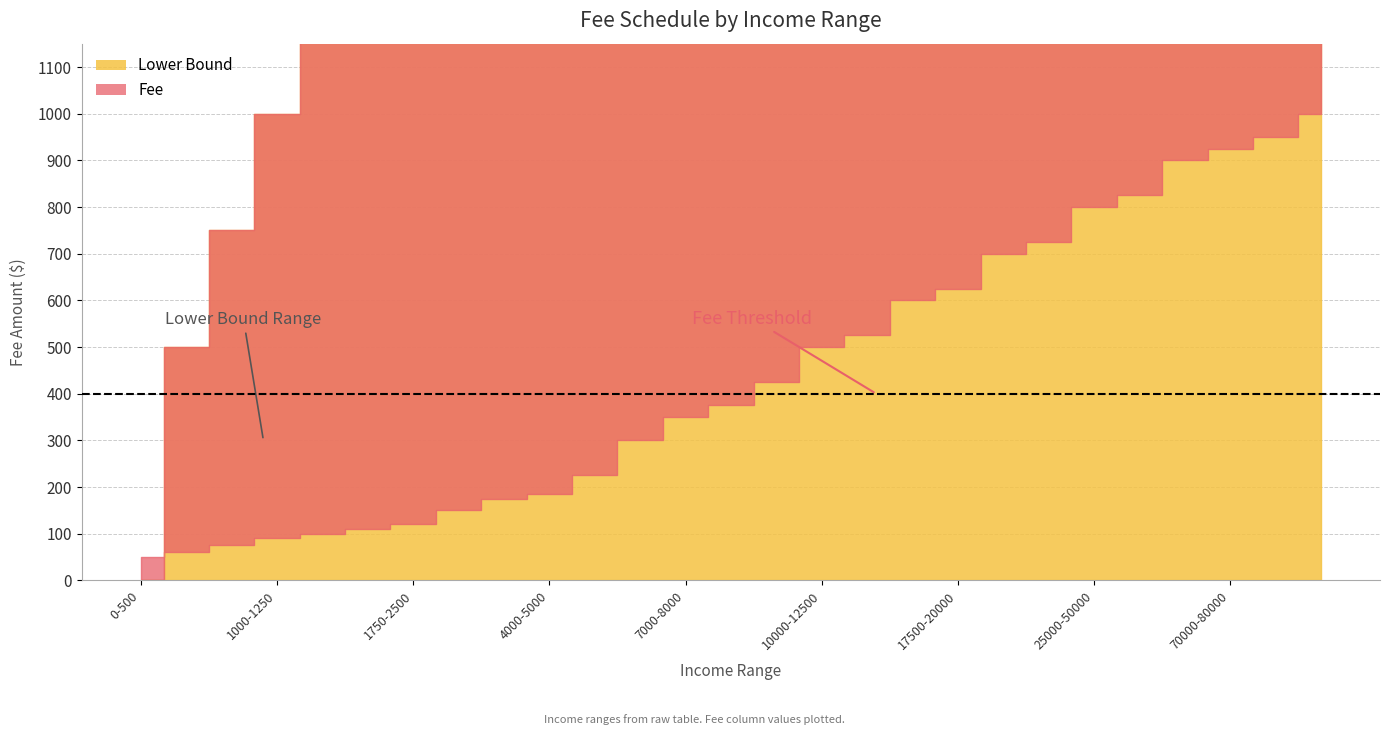

What position from the left is 50000-60000?

23